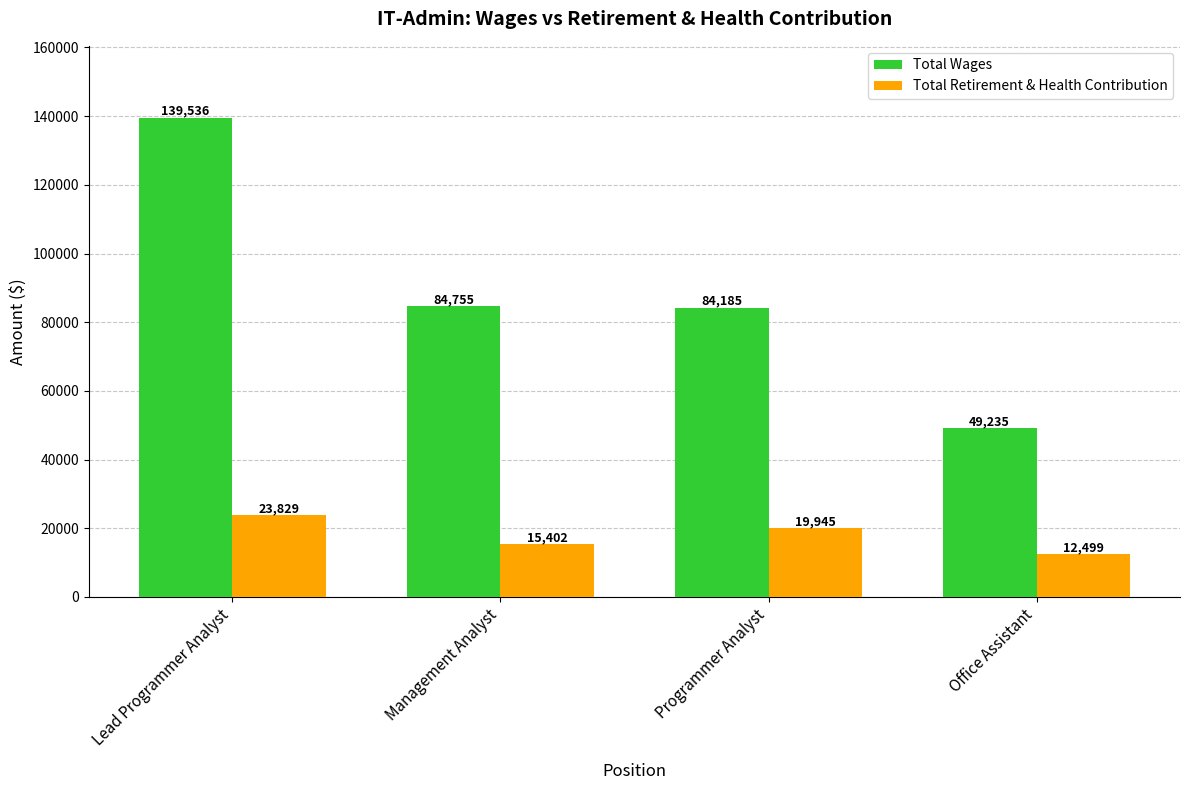

The Total Wages series shows 84185 at Programmer Analyst. True or false?

True